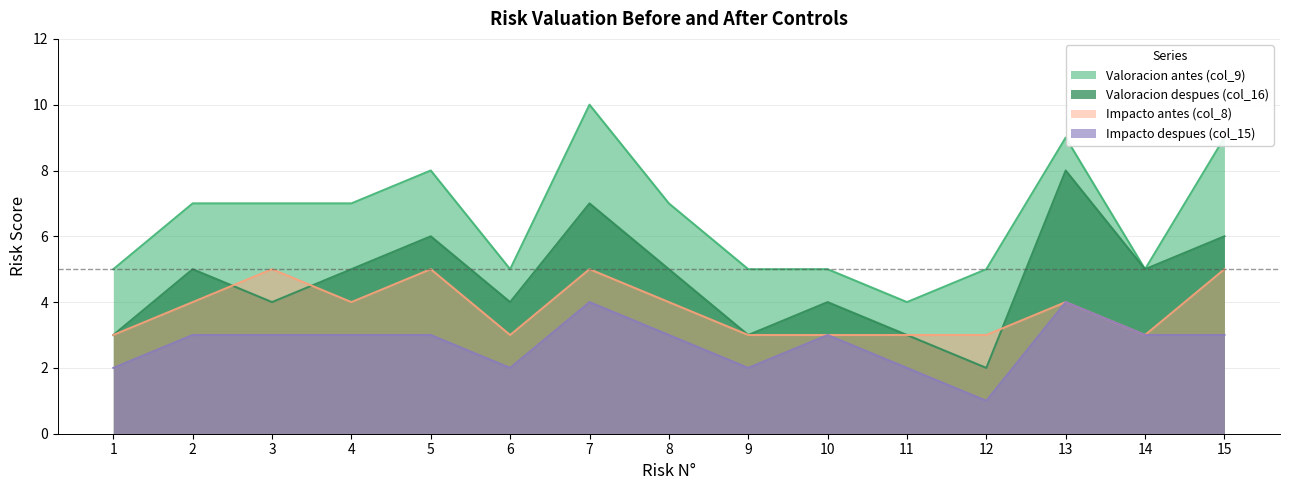

True or false: Impacto antes (col_8) and Valoracion antes (col_9) intersect in this chart.

False